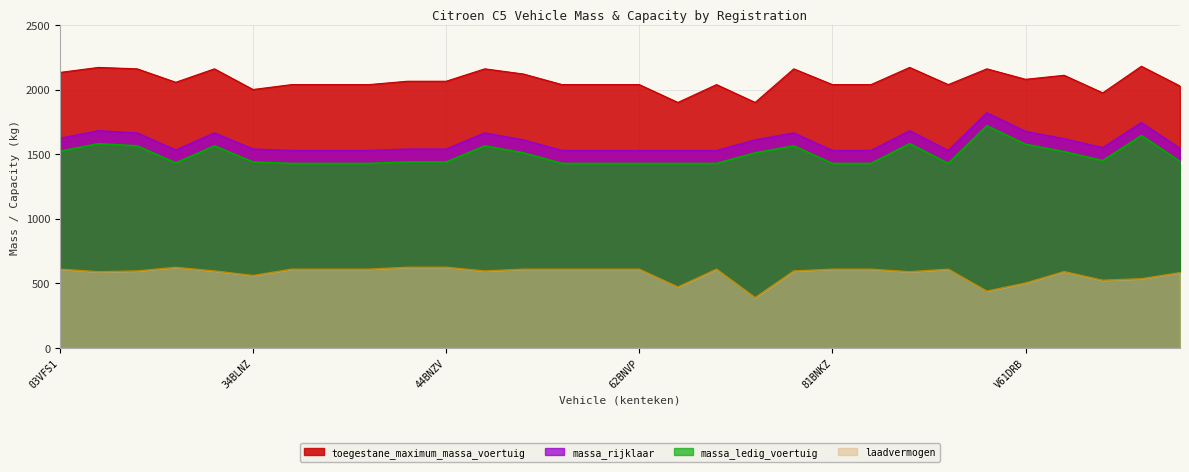

True or false: massa_ledig_voertuig and massa_rijklaar intersect in this chart.

False